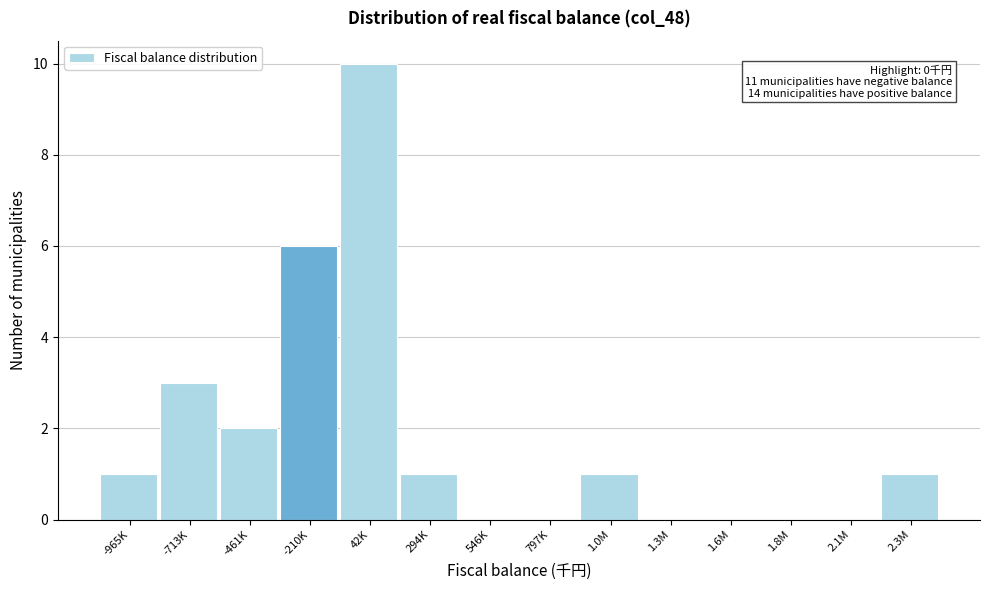

Reading left to right, transcribe all the data shown in this chart.

-965K=1	-713K=3	-461K=2	-210K=6	42K=10	294K=1	546K=0	797K=0	1.0M=1	1.3M=0	1.6M=0	1.8M=0	2.1M=0	2.3M=1